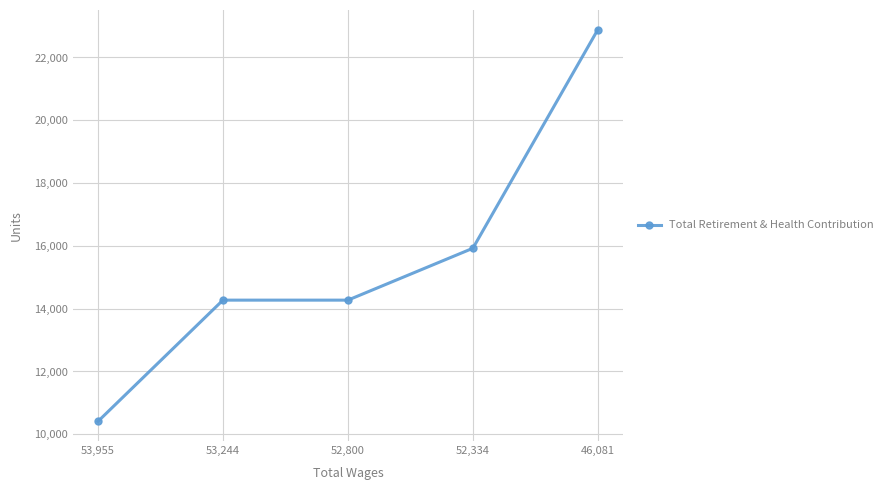

How many lines are shown in the chart?

1